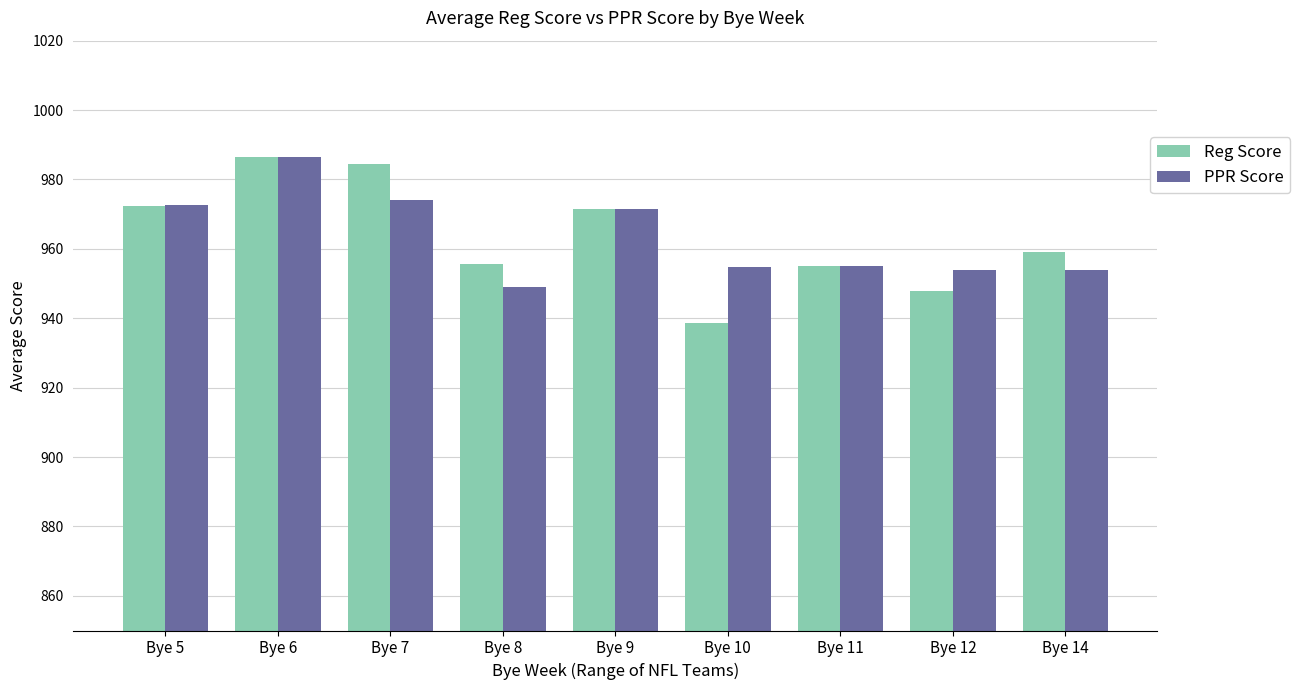

Rank the series at Bye 7 from highest to lowest value.

Reg Score, PPR Score